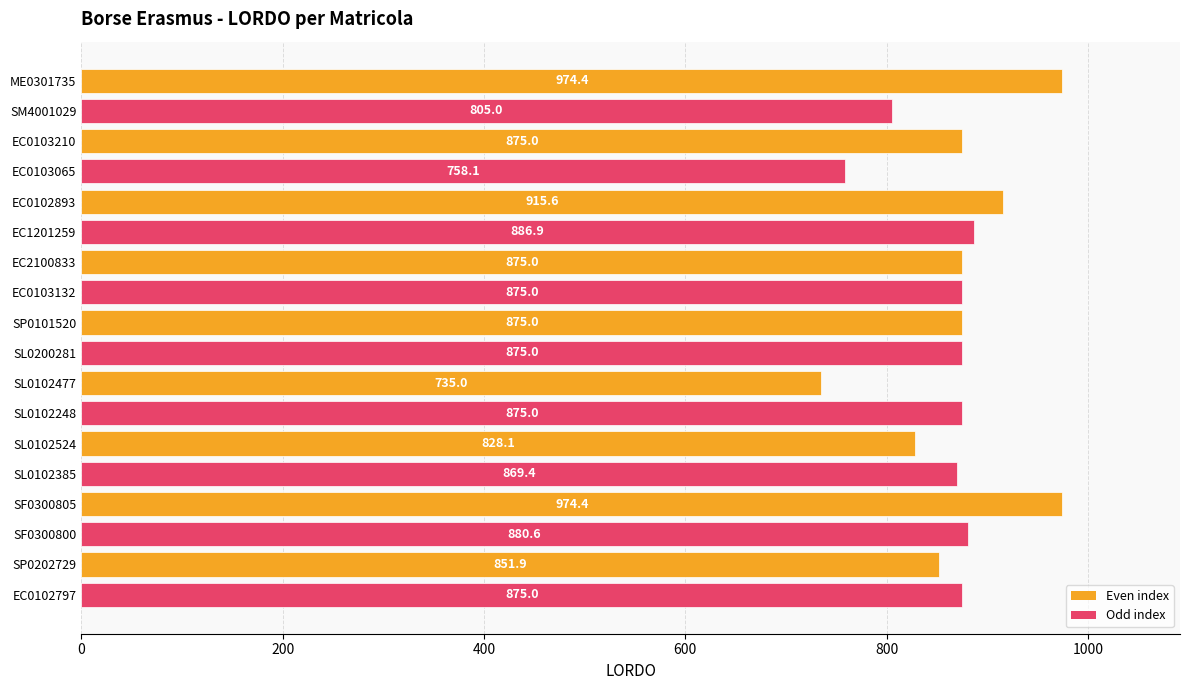

What is the change in value from EC1201259 to SL0102385?

-17.5